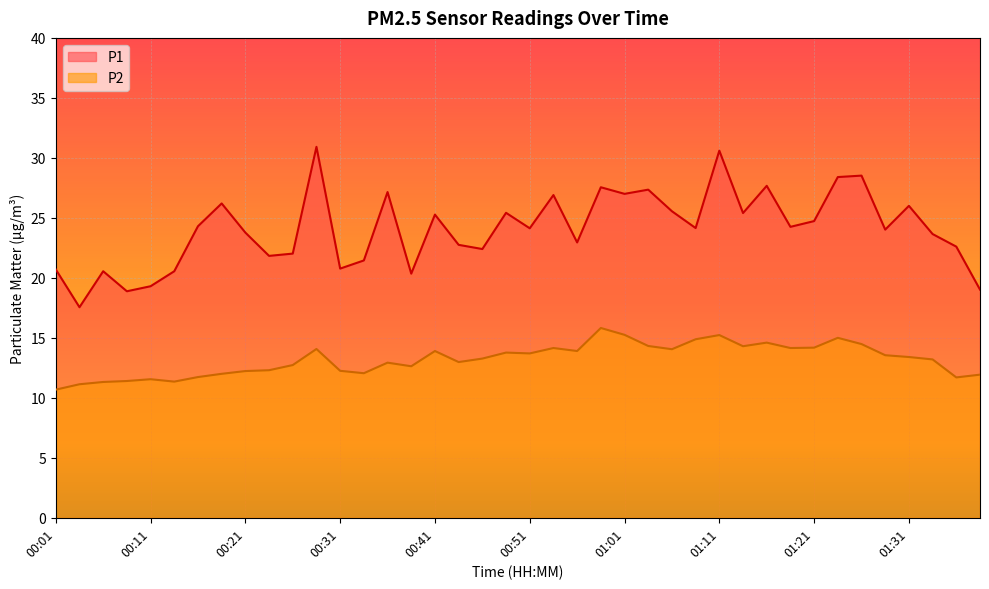

How many interior local valleys does the P2 series have?

10